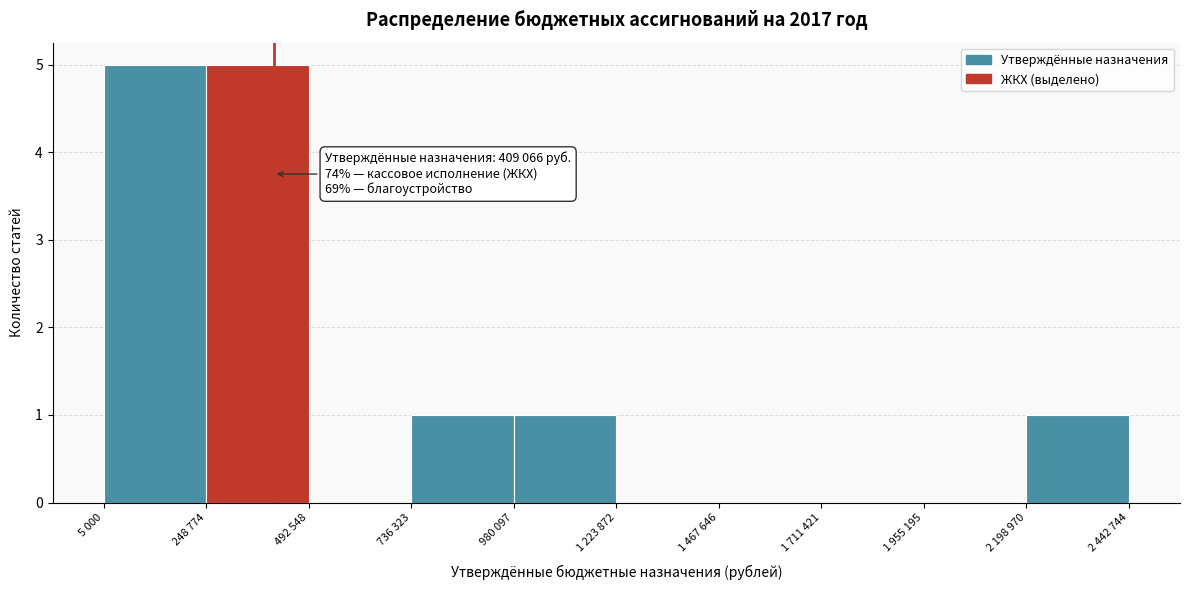

Reading right to left, extract all data points from this chart.

2 198 970=1	1 955 195=0	1 711 421=0	1 467 646=0	1 223 872=0	980 097=1	736 323=1	492 548=0	248 774=5	5 000=5